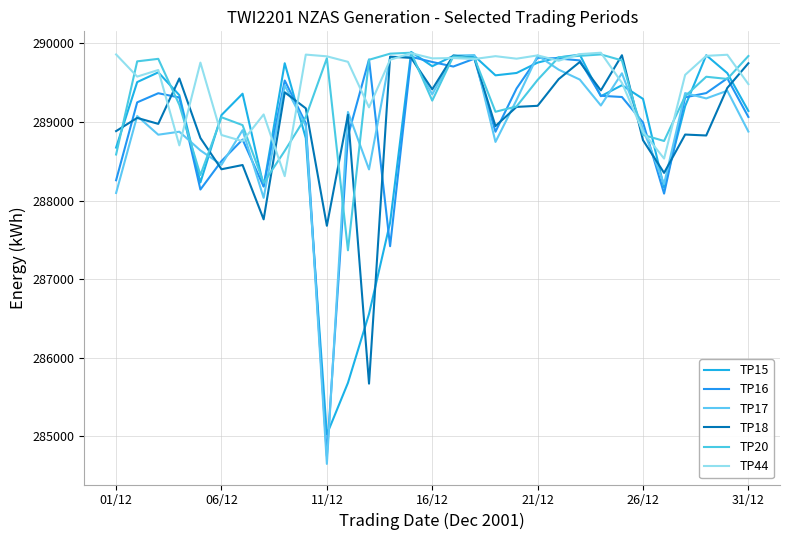

How many interior local valleys does the TP17 series have?

10